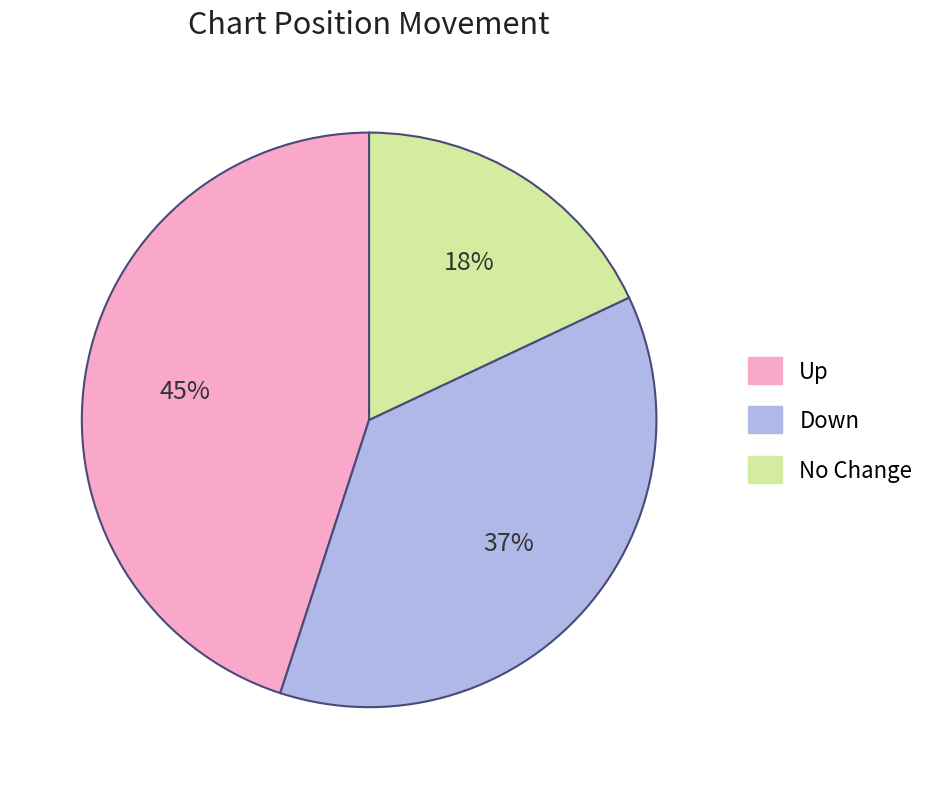

To the nearest percent, what is the difference between the largest and smallest slice percentages?

27%